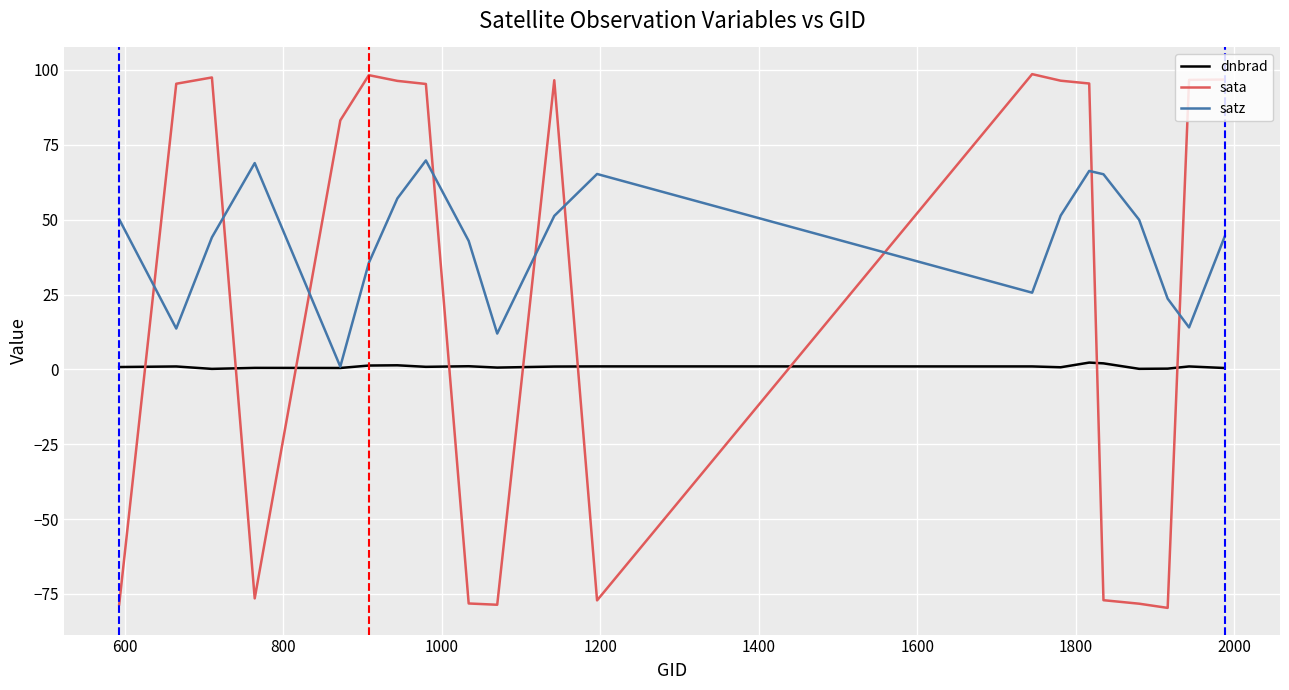

List the series in order of their peak value, lowest first.

dnbrad, satz, sata